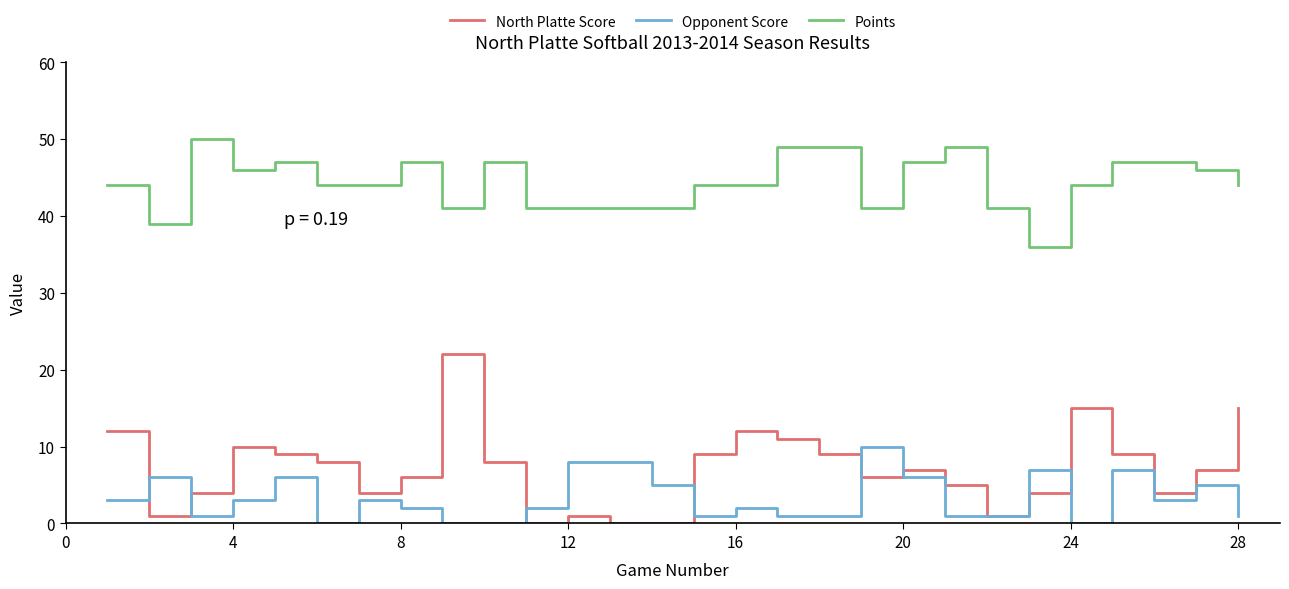

Which series has the largest total across all categories?

Points